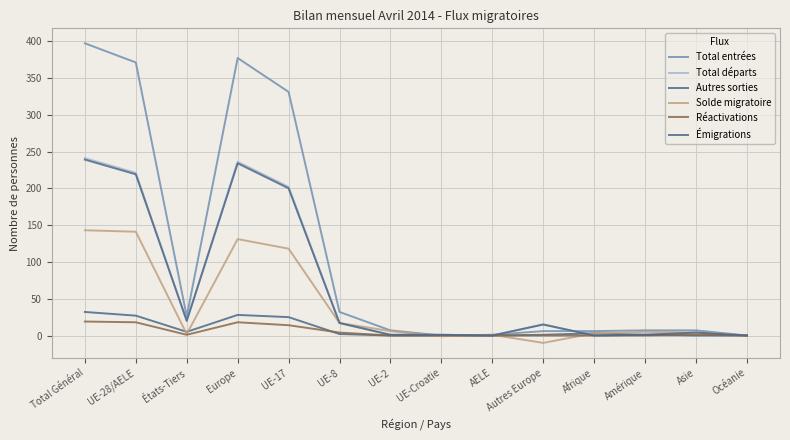

How many series are shown in this chart?

6